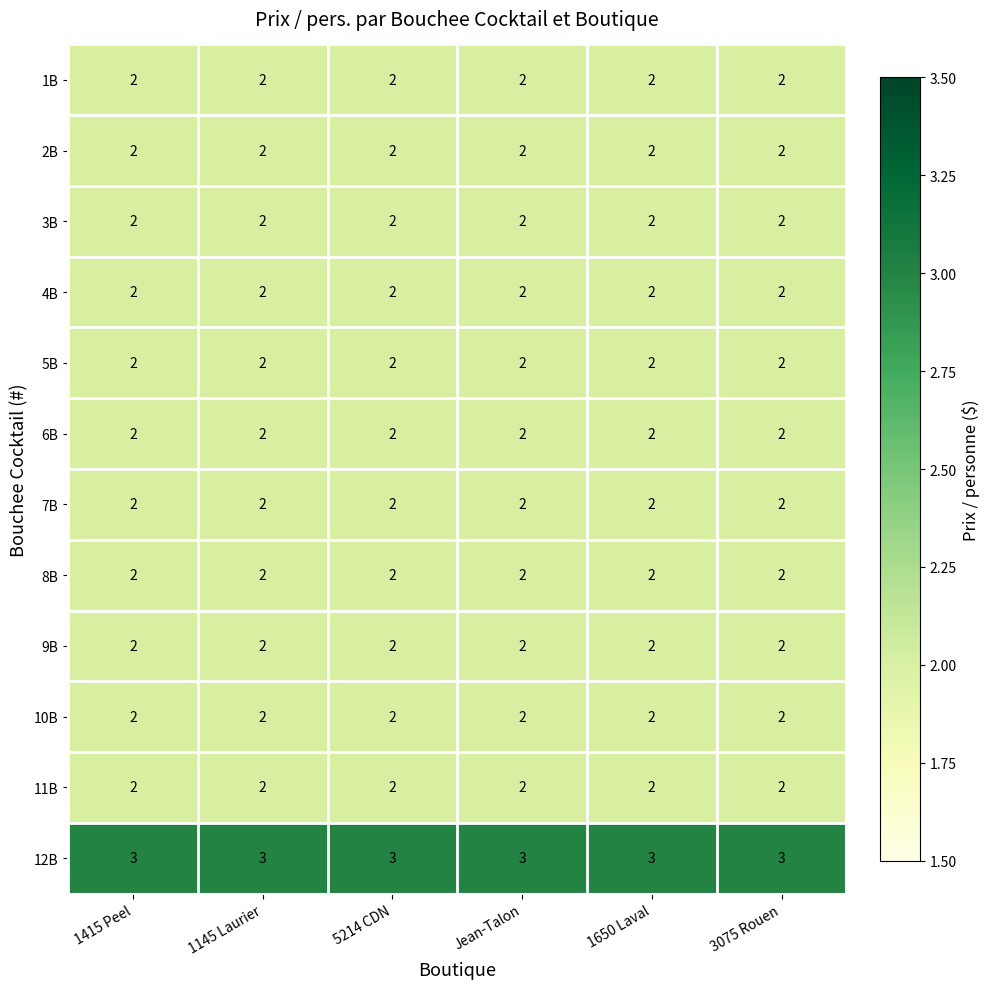

At which category is the sum across all series the highest?

1415 Peel